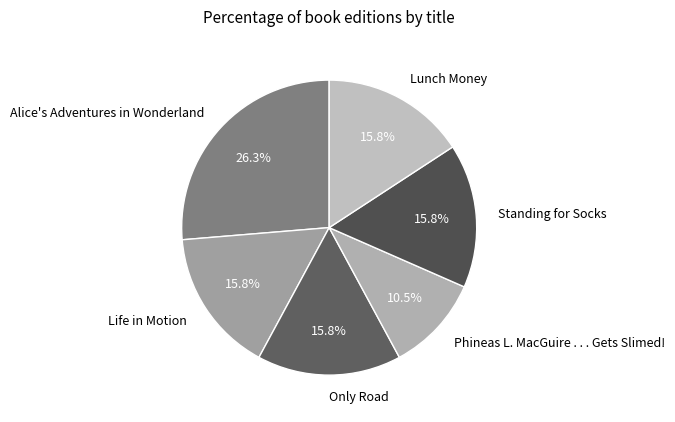

Count the number of slices in the pie.

6